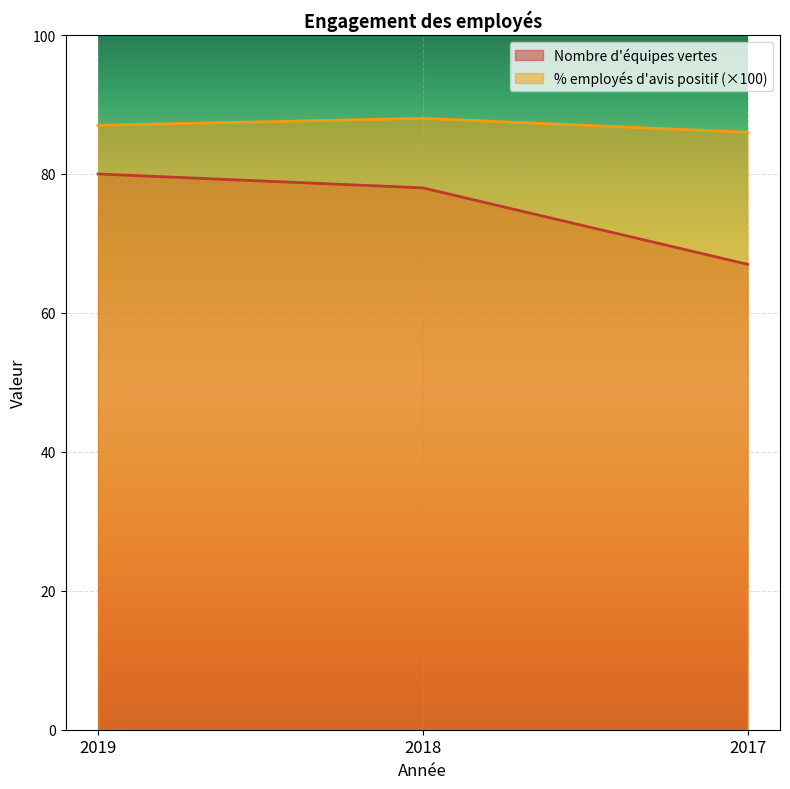

Is the value of Nombre d'équipes vertes at 2018 greater than the value of Pourcentage d'employés qui sont d'avis at 2017?

No